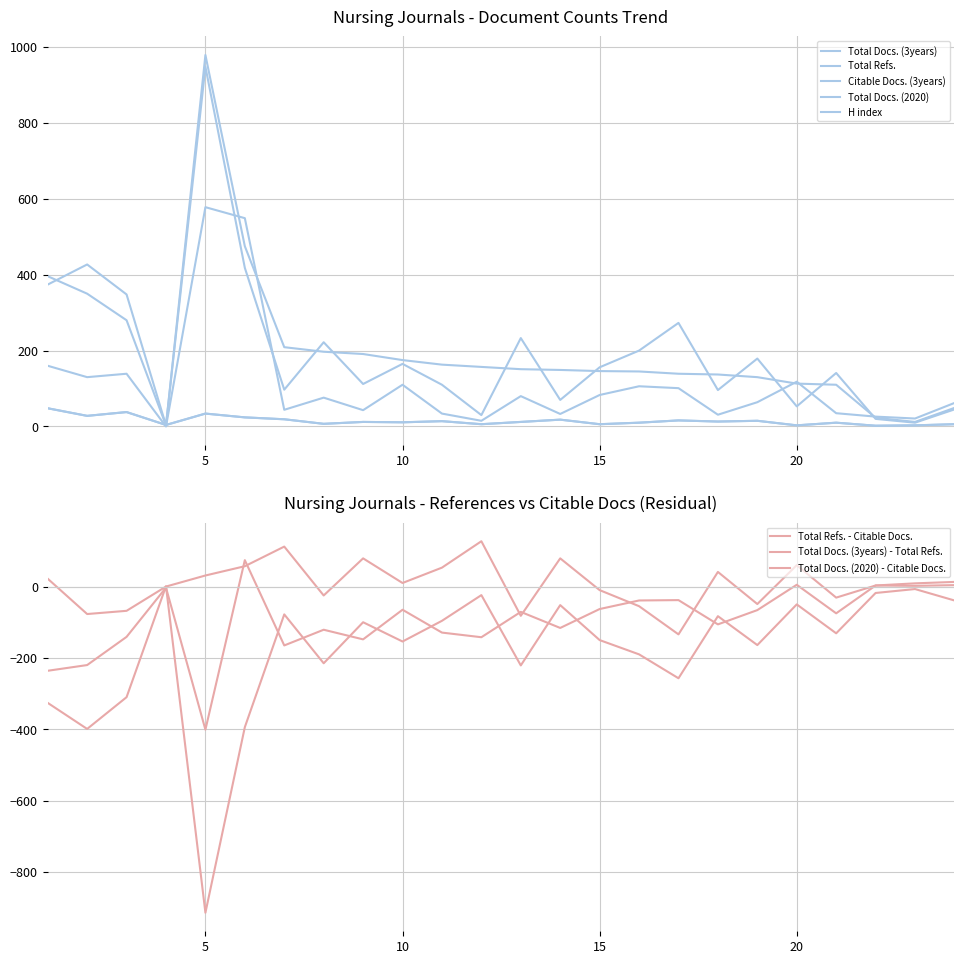

At which label does Citable Docs. (3years) first exceed 156?

1